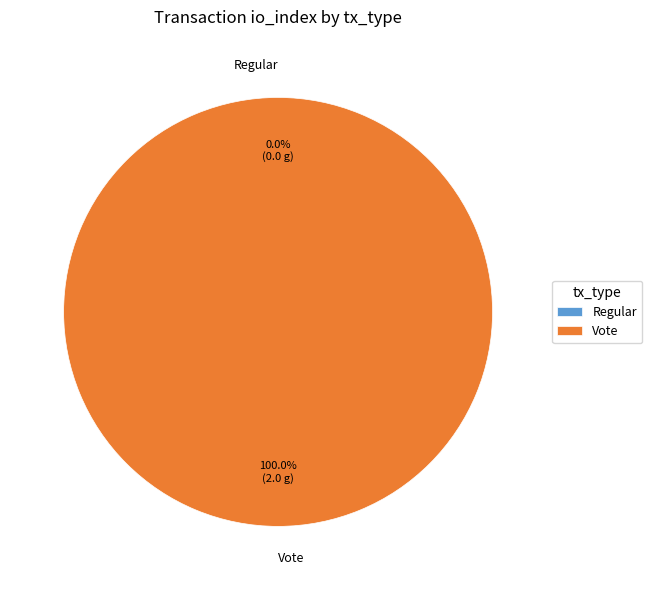

Which category has the biggest portion of the pie?

Vote